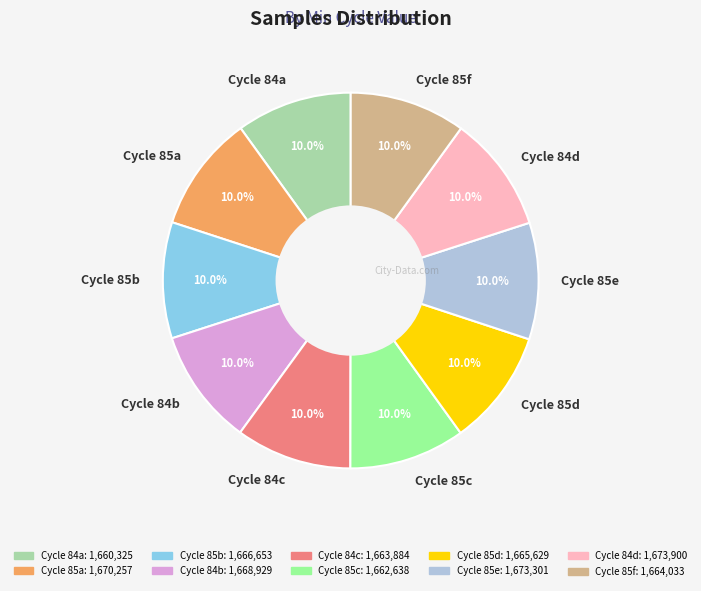

Is there a majority slice in this chart?

No